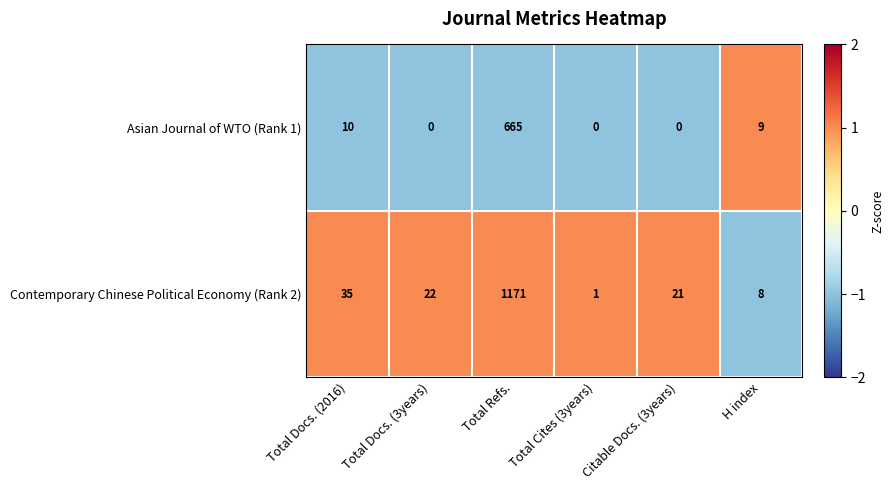

True or false: Asian Journal of WTO (Rank 1) has a value of 4 at H index.

False